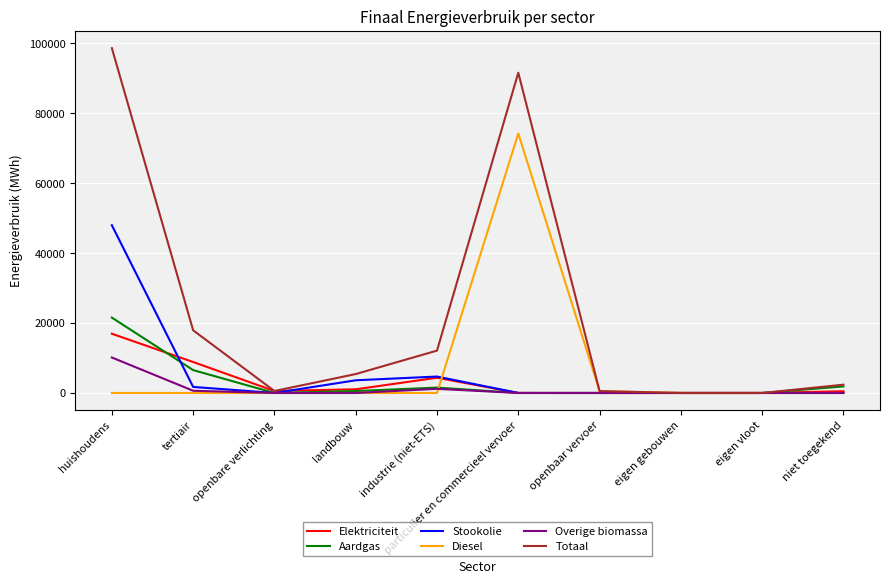

True or false: Overige biomassa has a value of 4509.7 at particulier en commercieel vervoer.

False